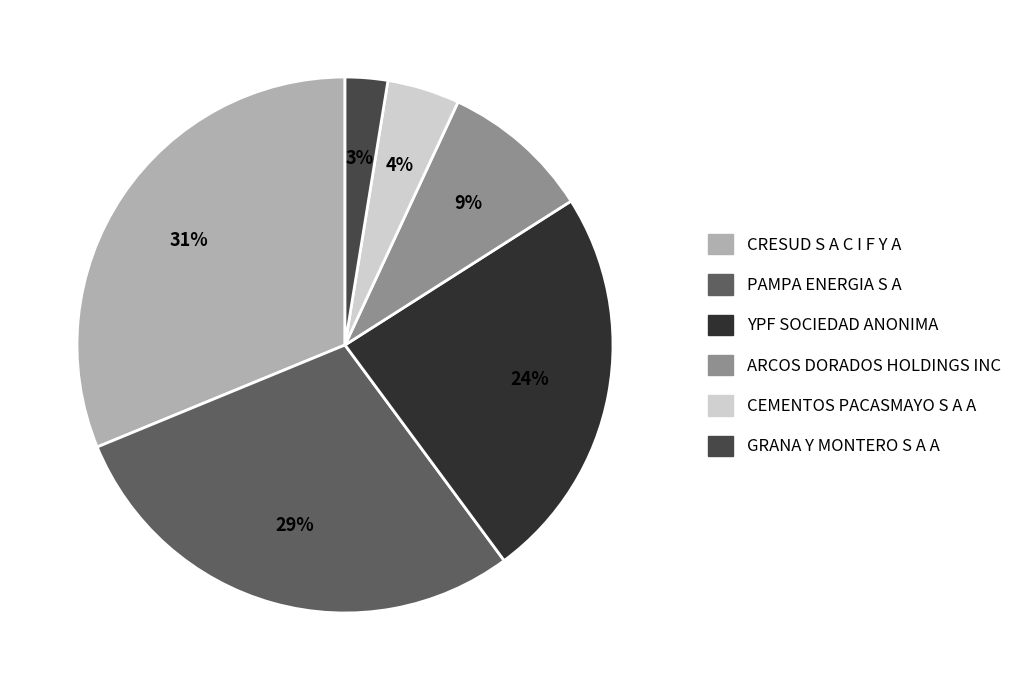

What percentage is the YPF SOCIEDAD ANONIMA slice, to the nearest percent?

24%